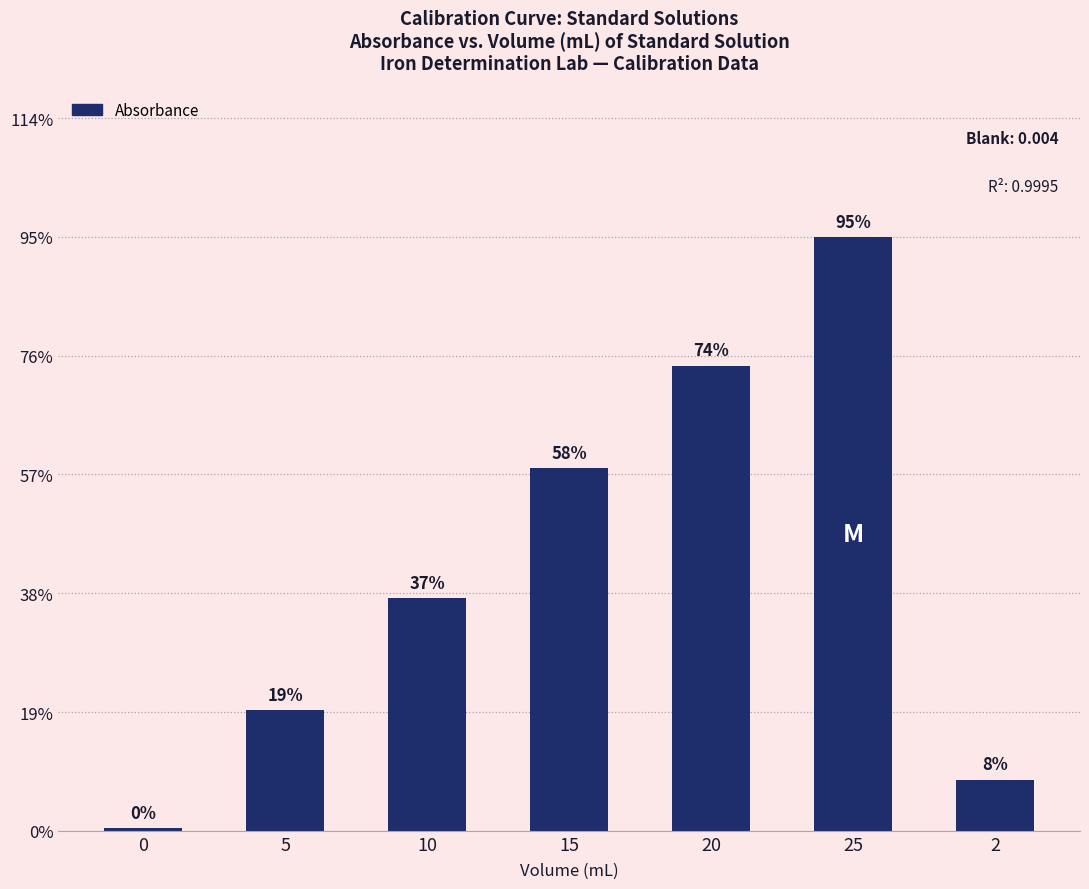

Does the chart contain any negative values?

No